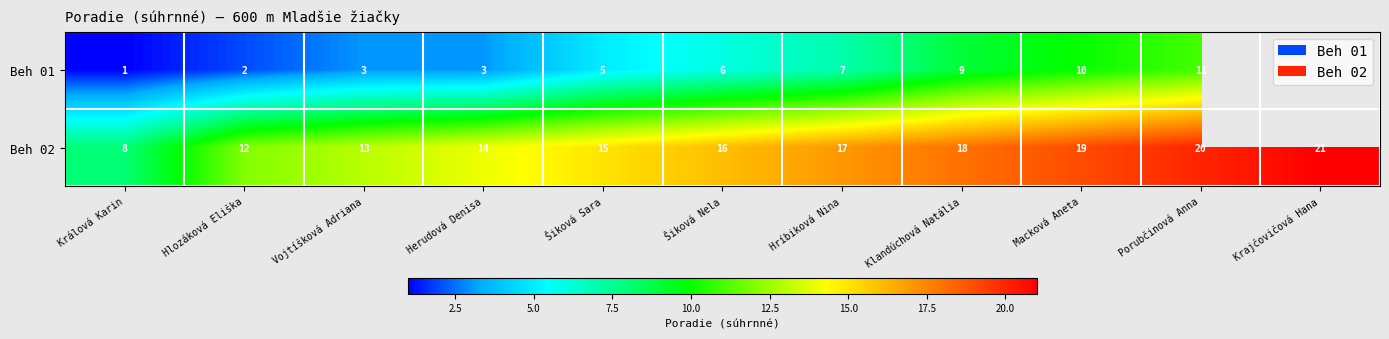

How many series are shown in this chart?

2